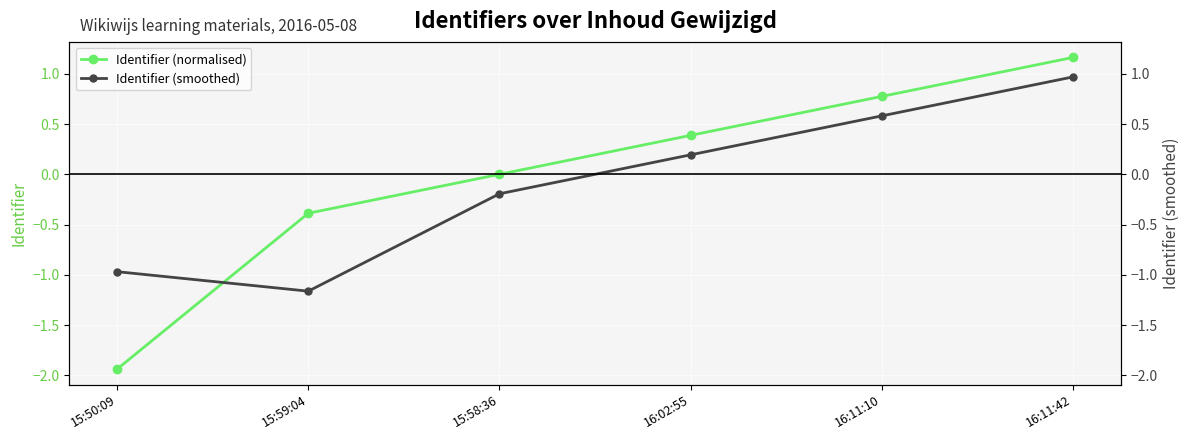

What is the sum of all Identifier (smoothed) values?

-0.6